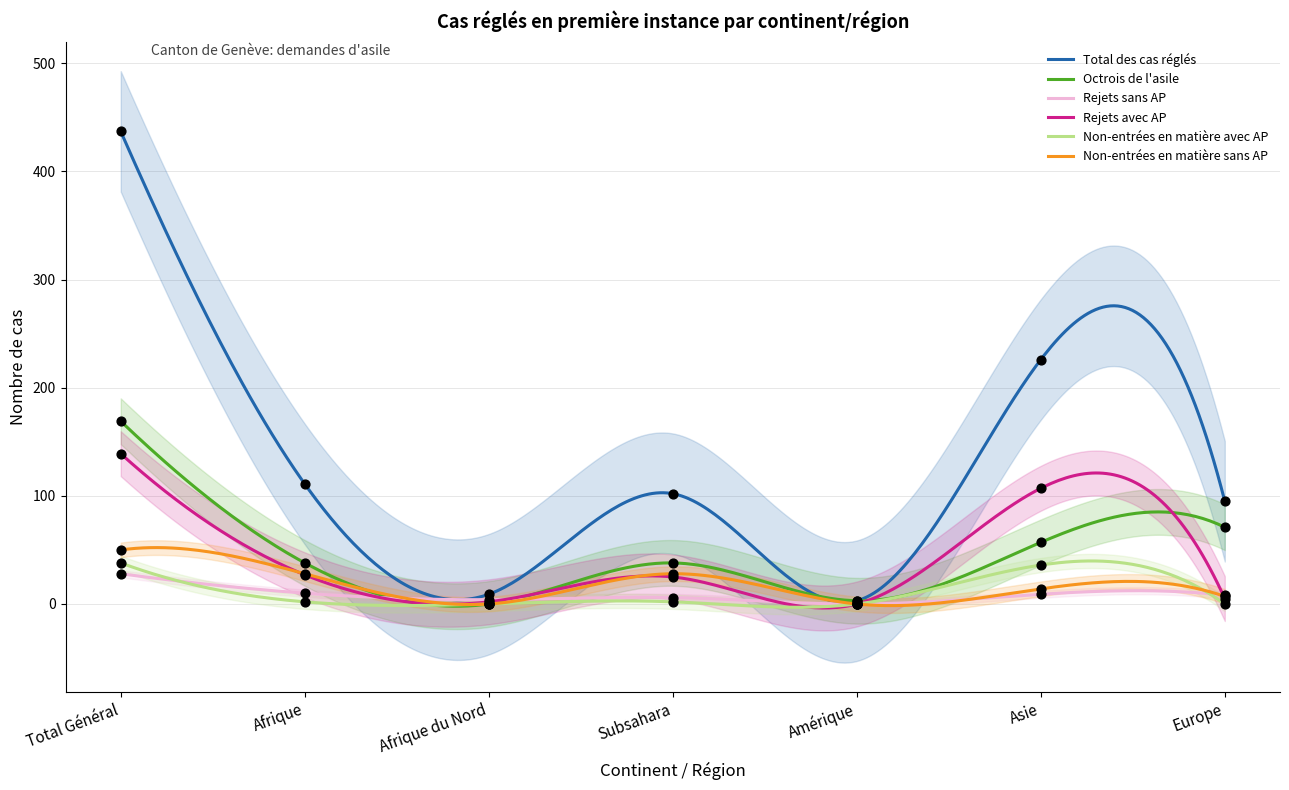

At which category is the sum across all series the highest?

Total Général